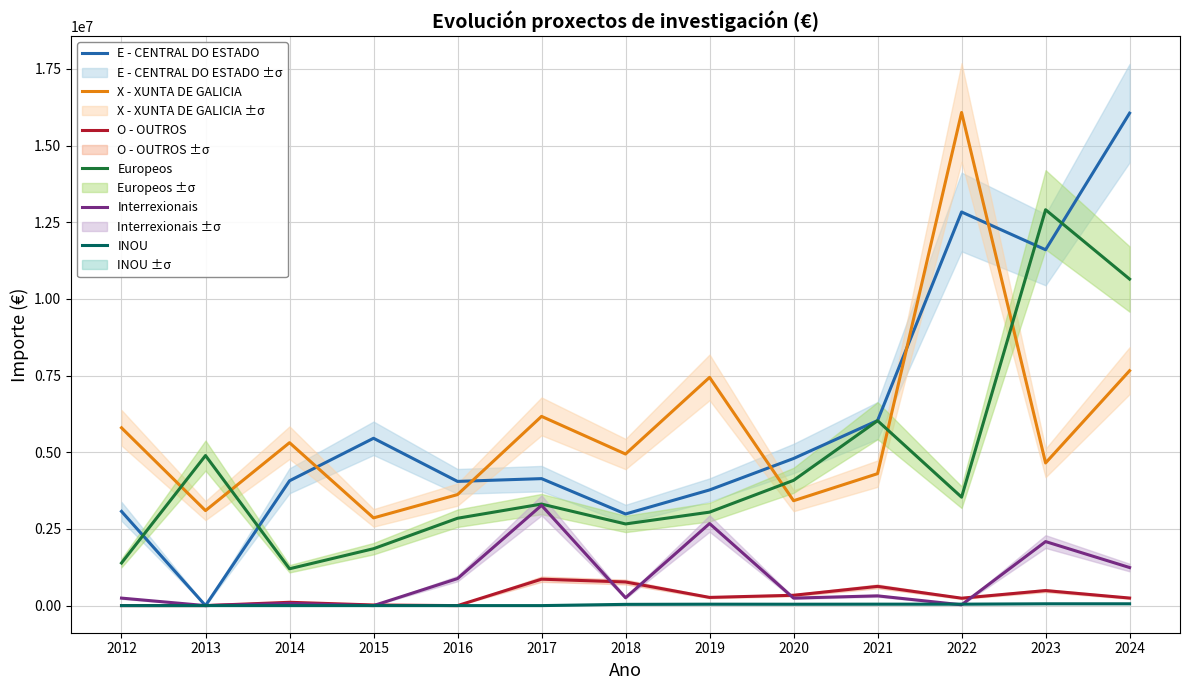

How many values in the O - OUTROS series exceed 246243?

7